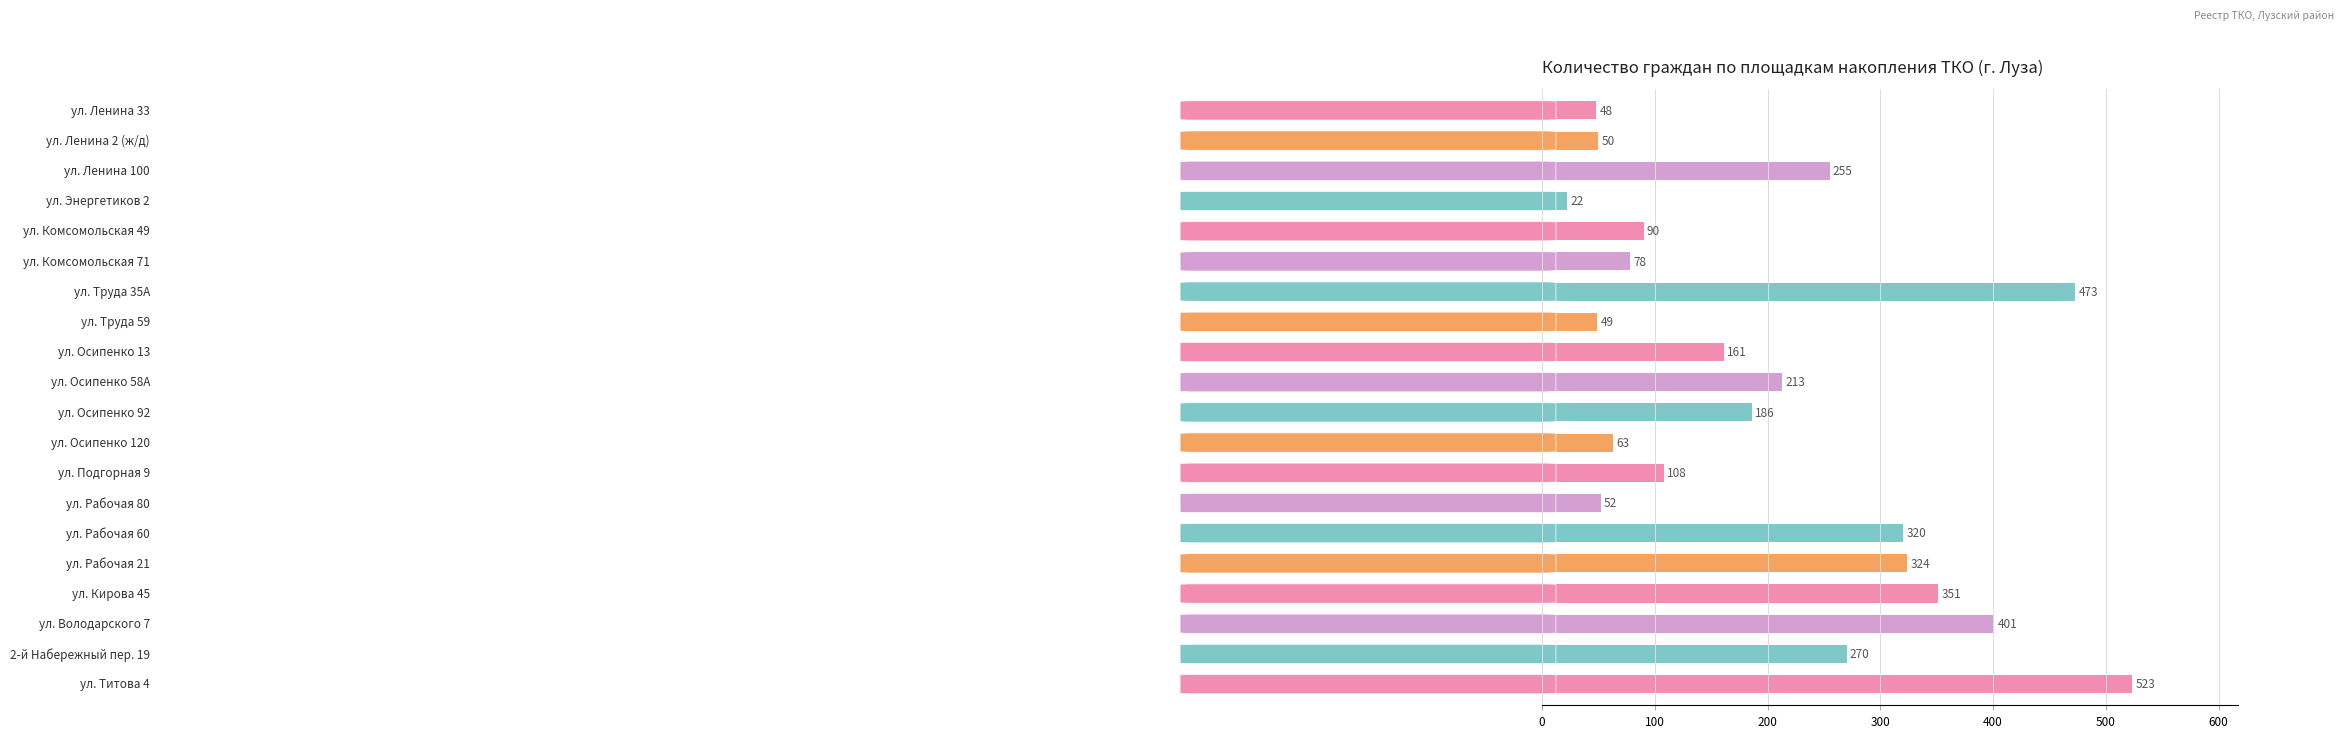

What is the smallest value displayed?

22